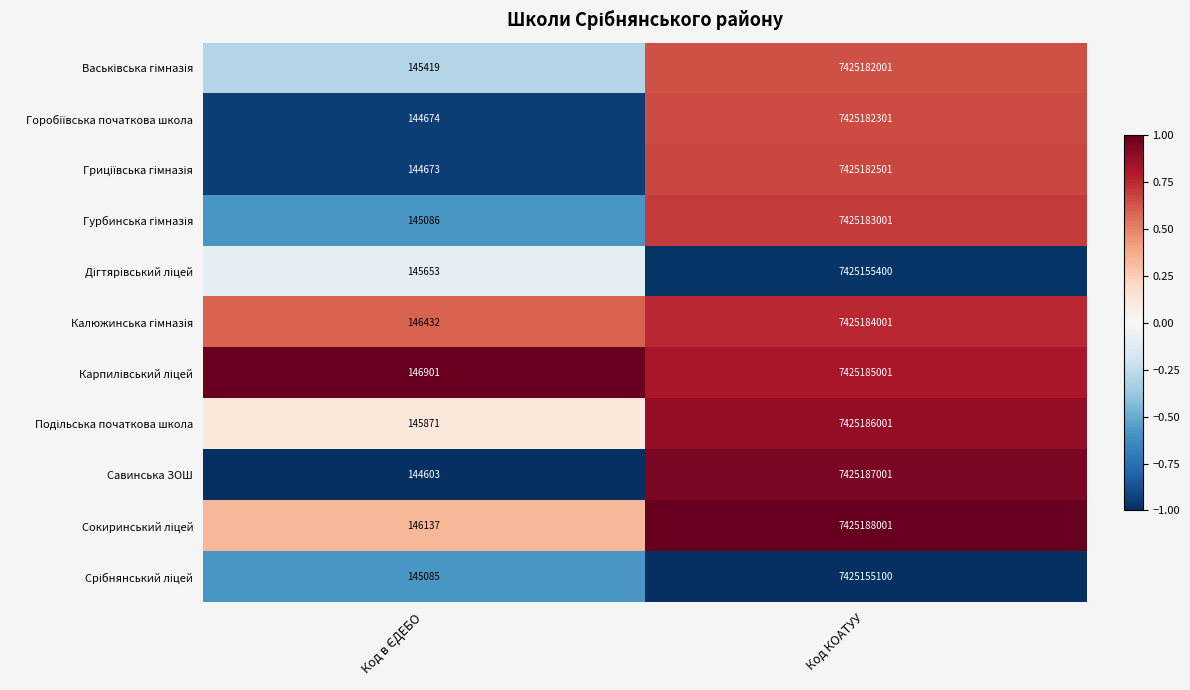

Which category has the highest value across all series?

Код КОАТУУ